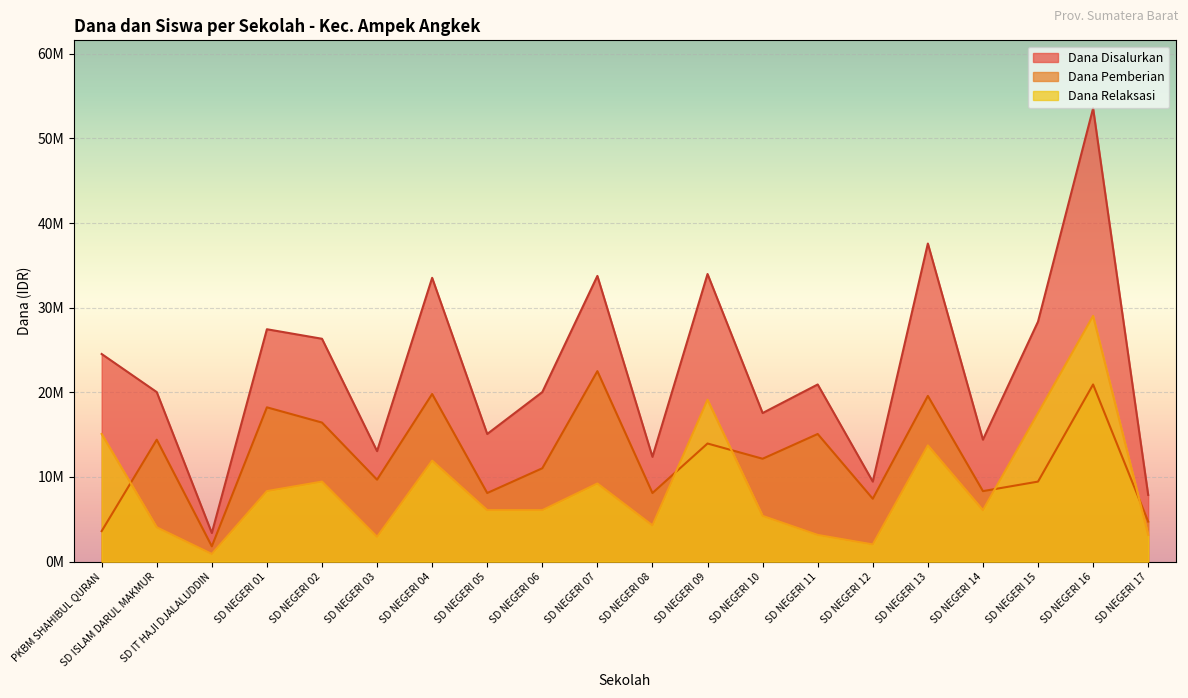

How many data points in Dana Relaksasi are above 6075000?

9